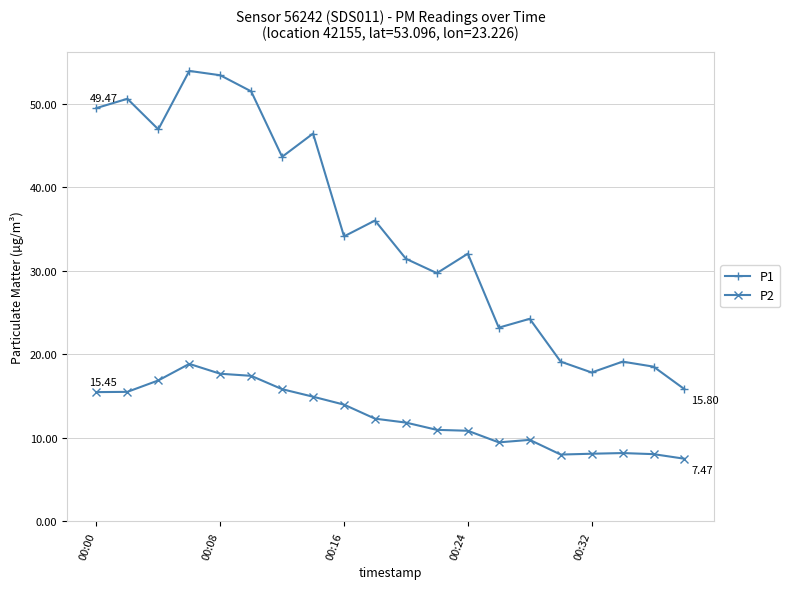

True or false: P1 and P2 cross at least once.

False